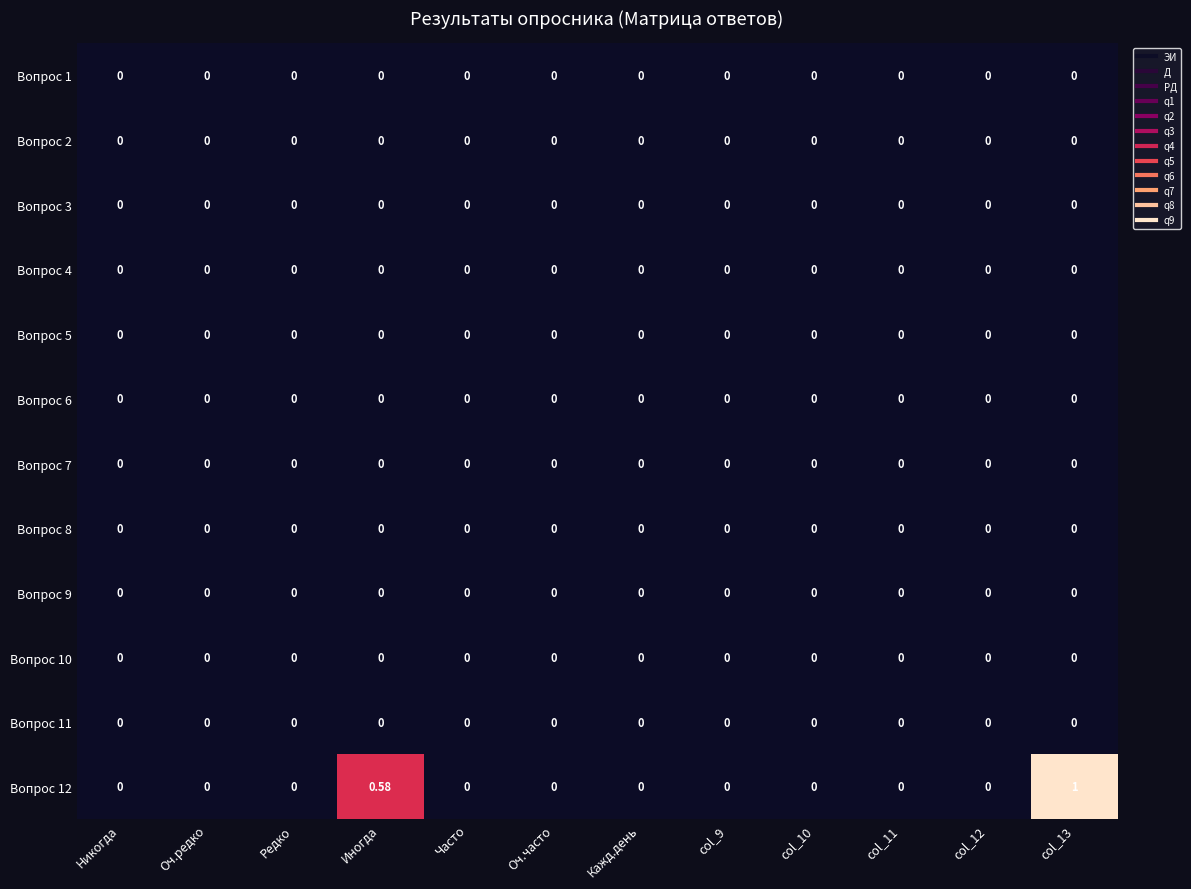

At which category is the sum across all series the highest?

col_13